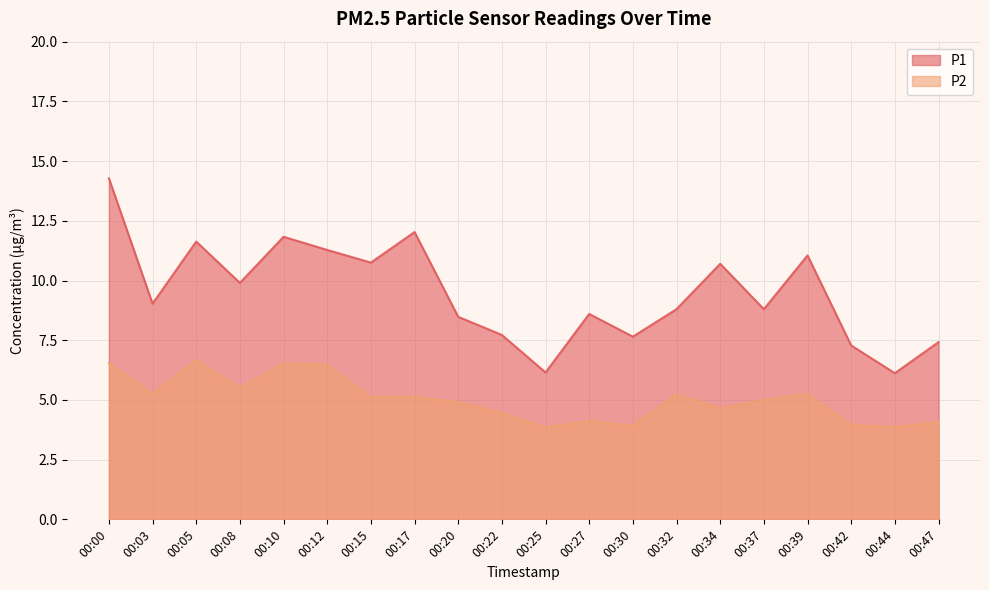

What is the spread (max minus min) of values at 00:37?

3.8